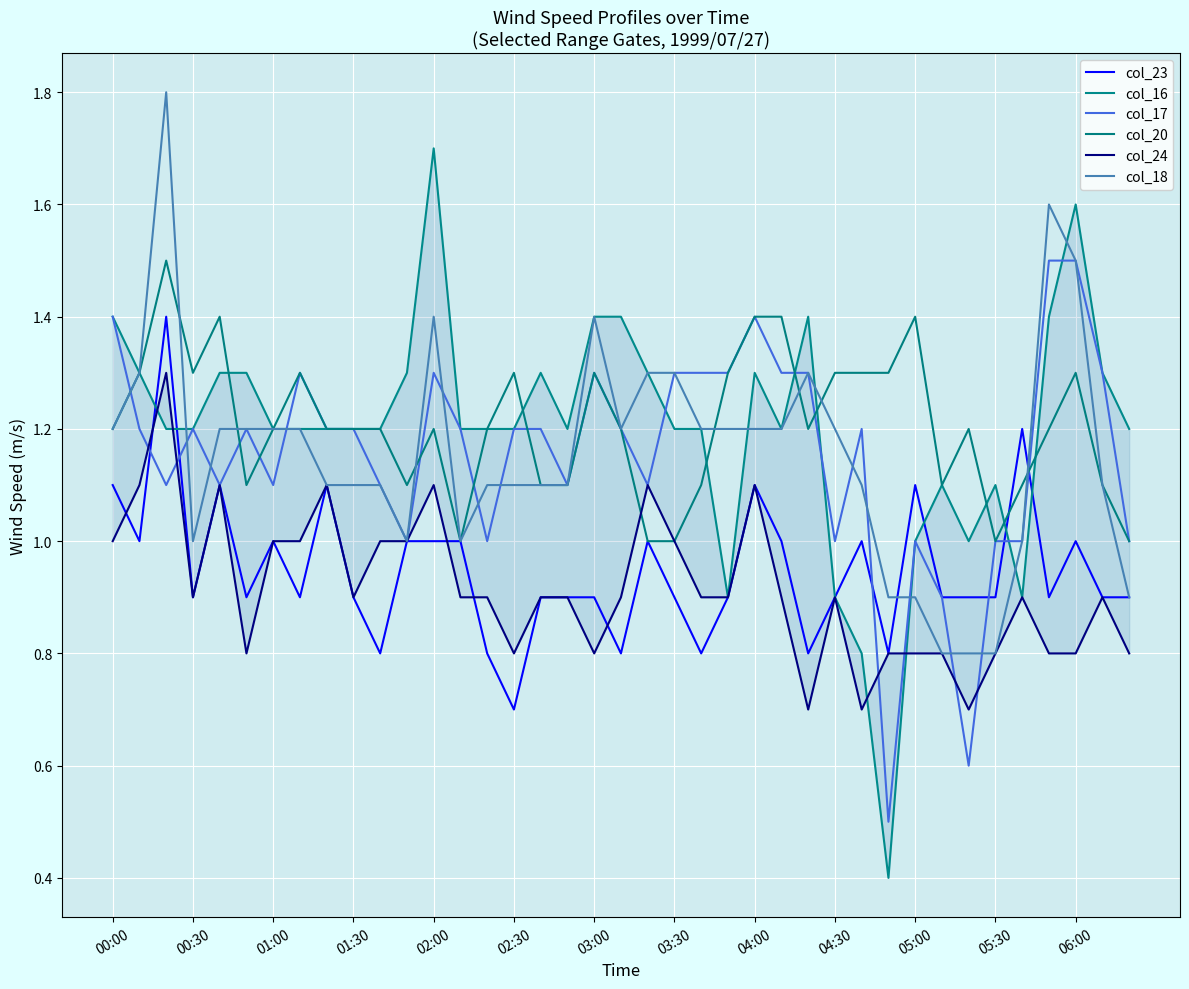

What is the highest value of the col_20 series?

1.5